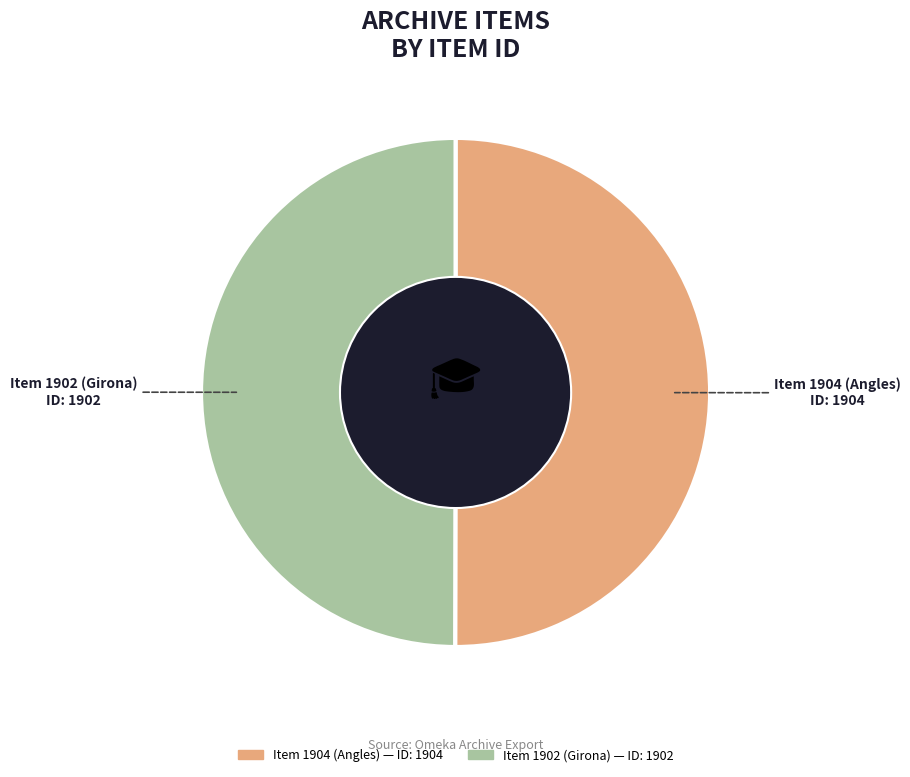

Is the sum of Item 1902 (Girona) and Item 1904 (Angles) greater than half?

Yes